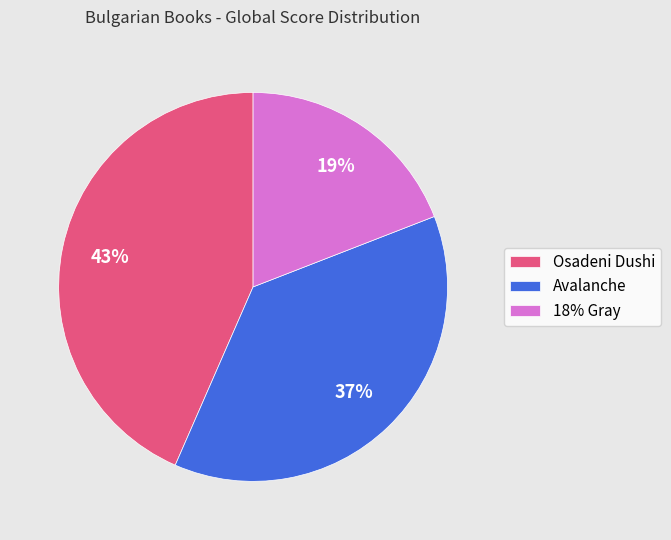

What is the ratio of the value at 18% Gray to the value at Osadeni Dushi?

0.4